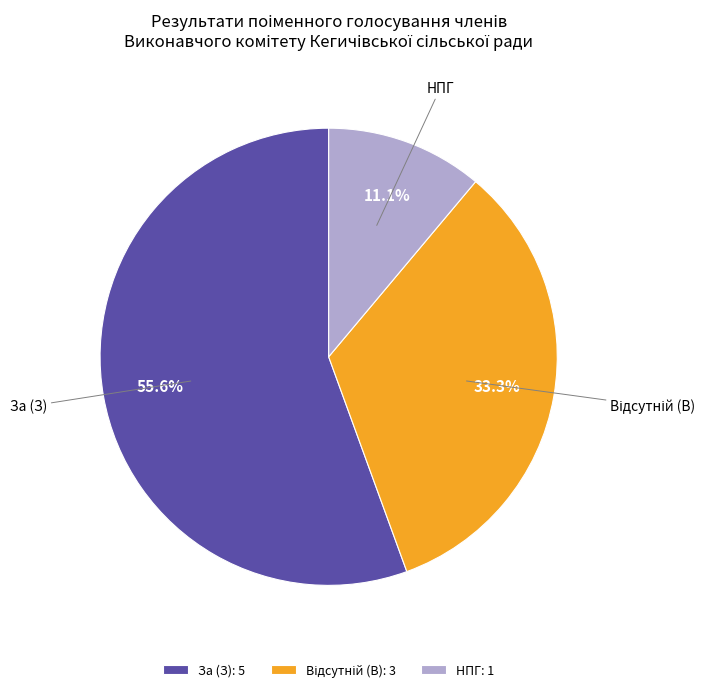

What percentage is NOT represented by За (З)?

44.4%